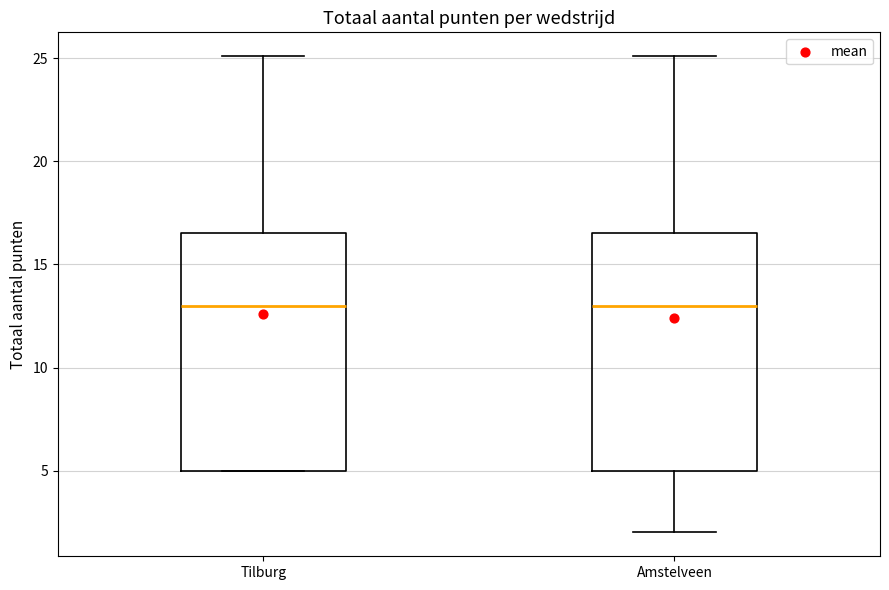

Reading left to right, transcribe this box plot: for each box, give where its median line is, the range the box spans, and where its two whiskers end, as read against the y-axis. The values are not printed on the chart, so give them approximately, as read against the axis.

Tilburg: median 13.0, box 5.0 to 16.5, whiskers 5.0 to 25.0
Amstelveen: median 13.0, box 5.0 to 16.5, whiskers 2.0 to 25.0